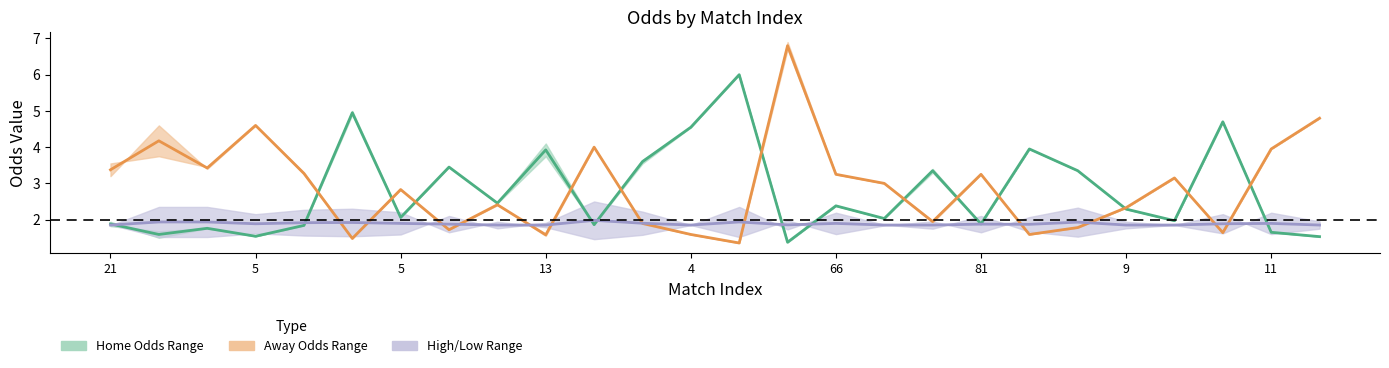

Which label corresponds to the largest value in the chart?

14